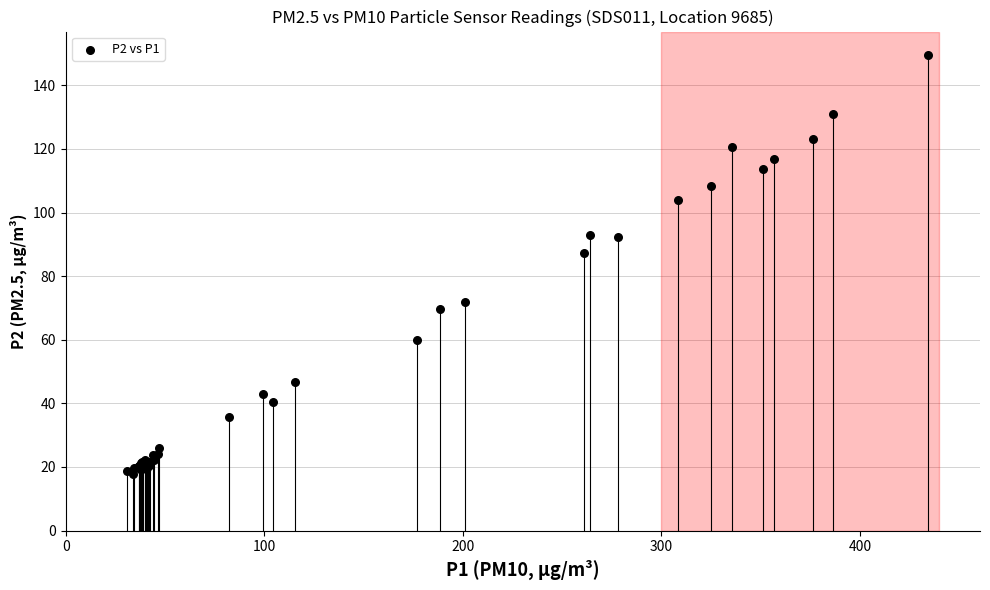

What Y value in the scatter plot is closest to 83?

87.4